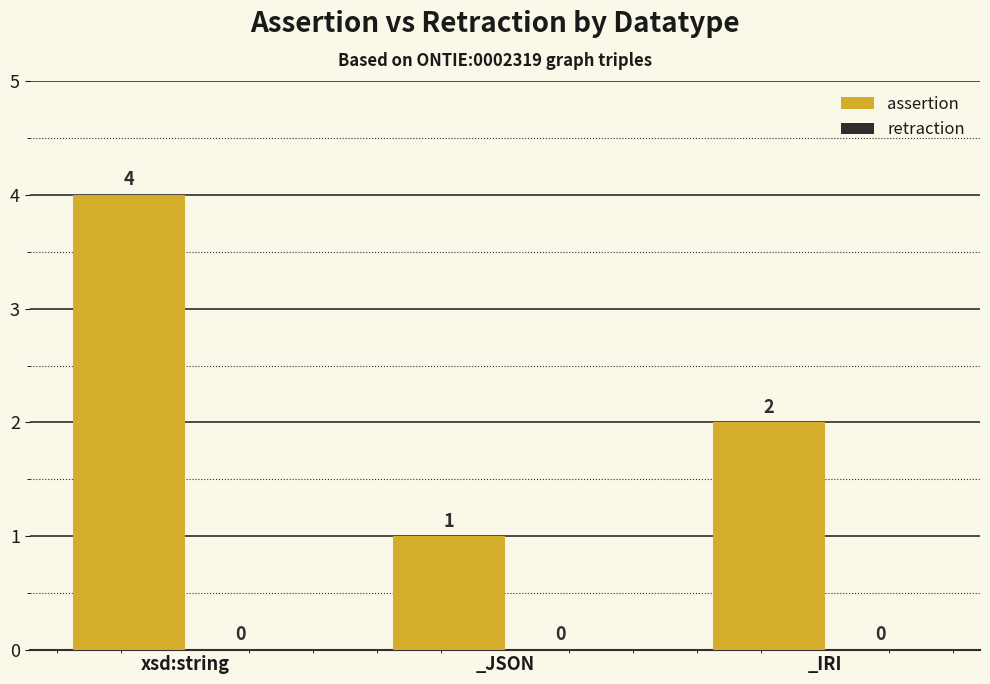

What is the label of the 3rd bar from the right?

xsd:string